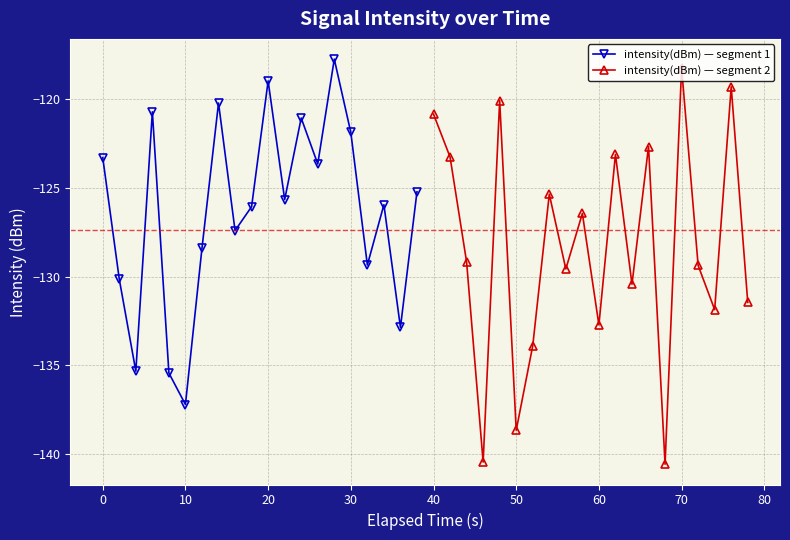

What is the lowest value of the intensity(dBm) — segment 2 series?

-140.6